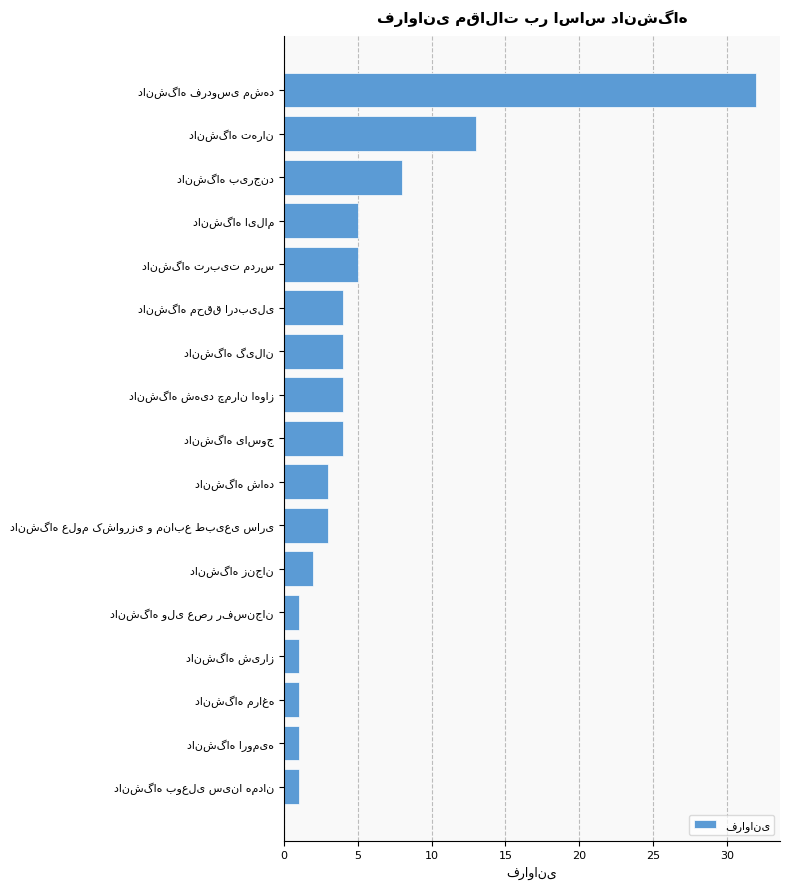

What is the greatest value displayed?

32